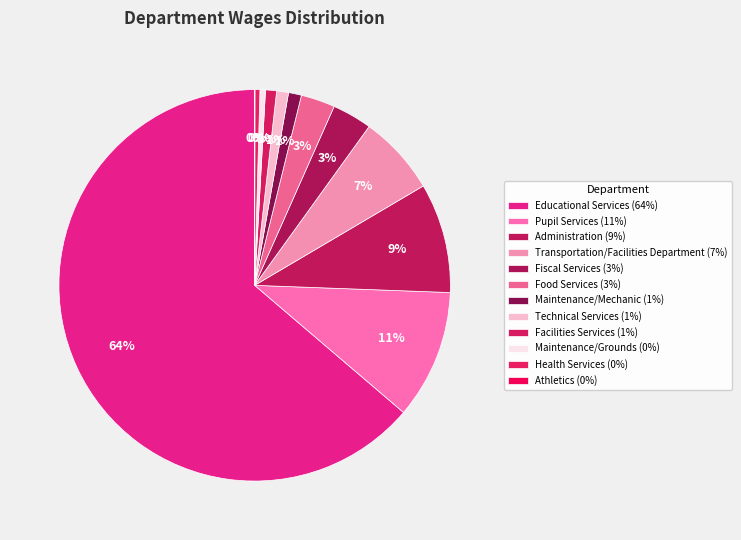

How much of the chart is everything except Technical Services?

99.0%